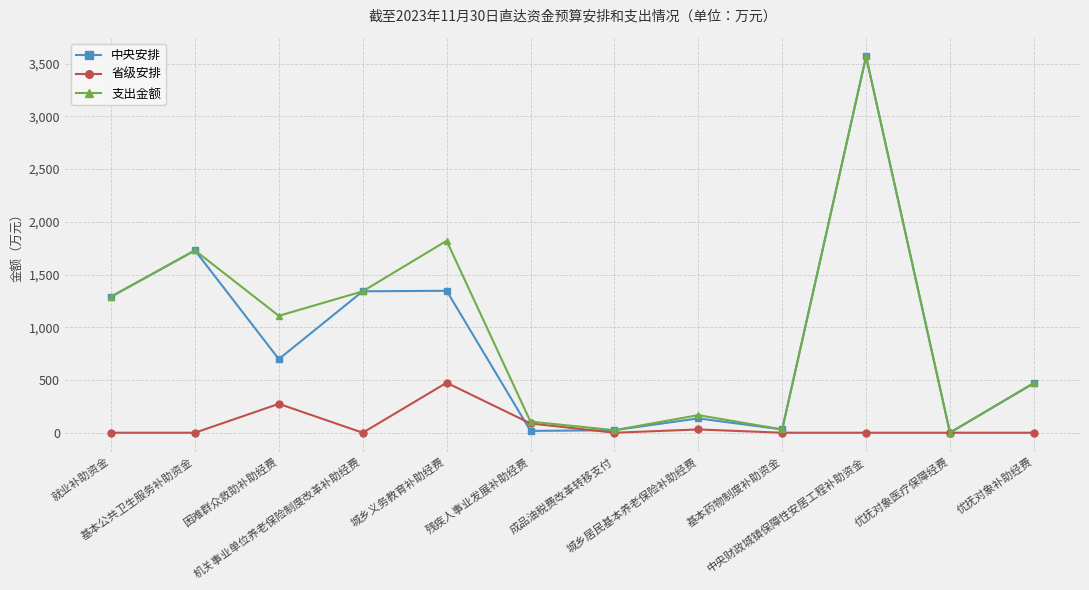

The value of 中央安排 at 就业补助资金 is 1289.7. True or false?

True